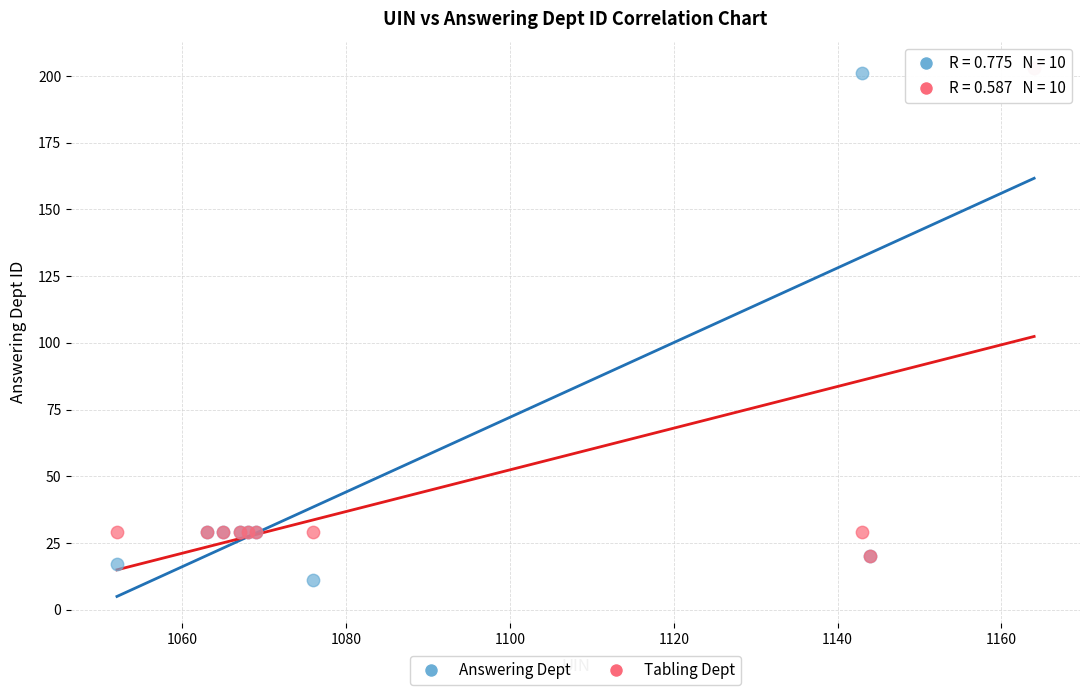

What are all the series names shown in the legend?

Answering Dept, Tabling Dept